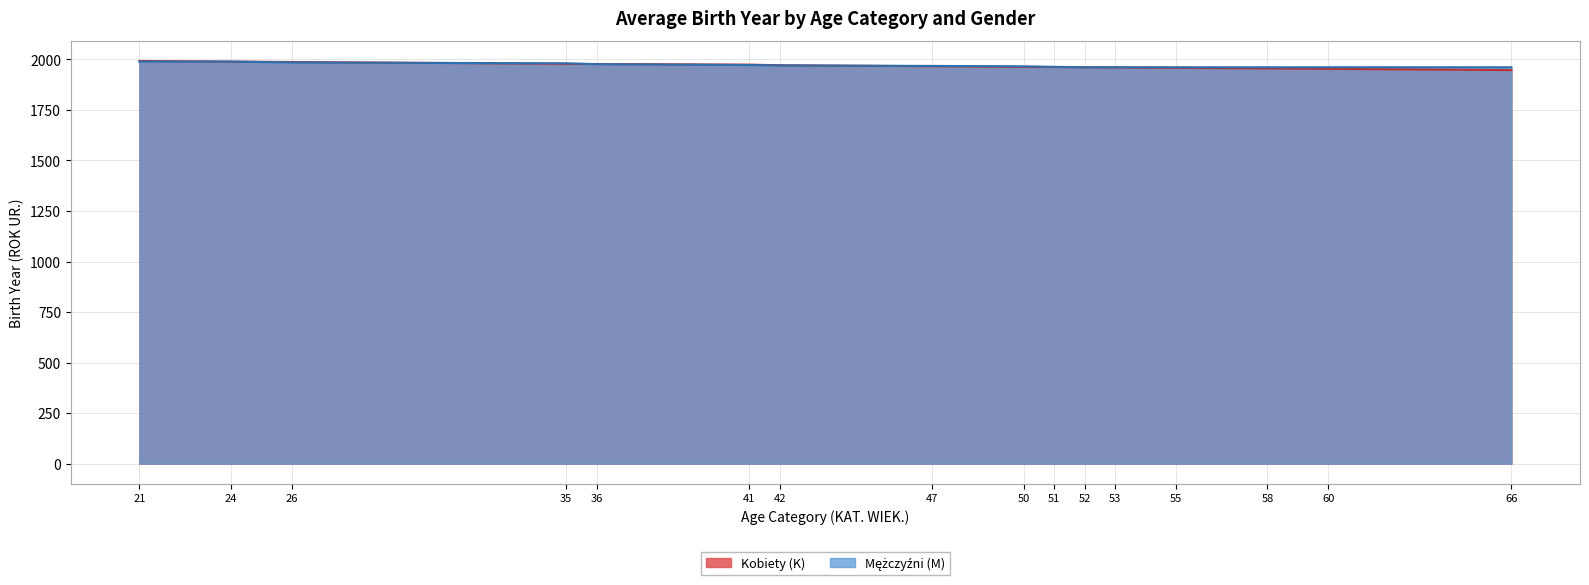

What is the value of the 8th point from the left?

1966